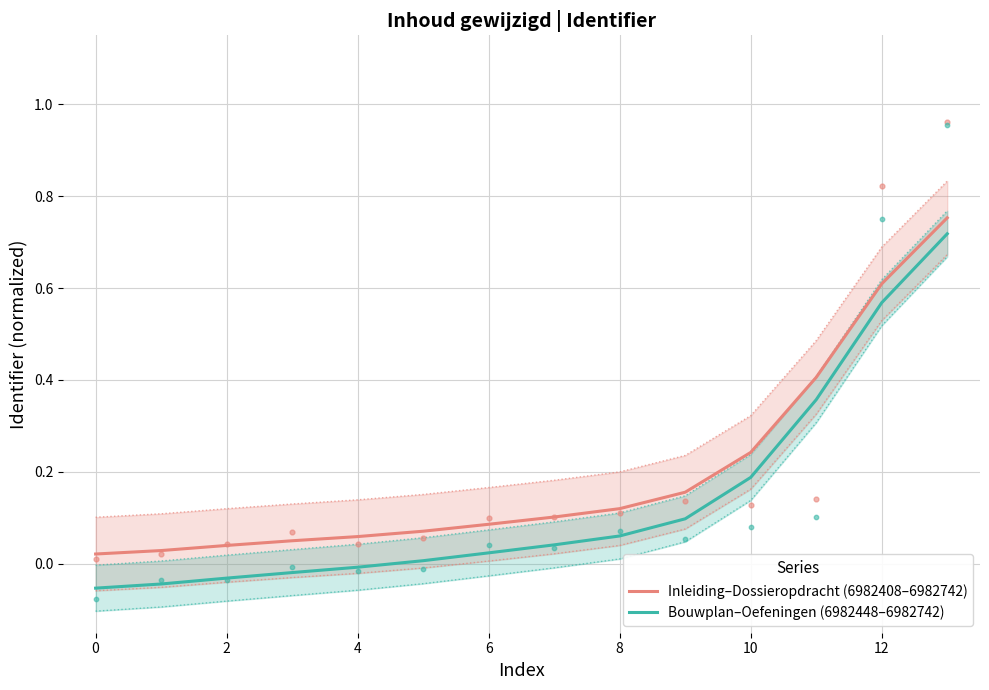

True or false: Bouwplan–Oefeningen (6982448–6982742) and Inleiding–Dossieropdracht (6982408–6982742) intersect in this chart.

False